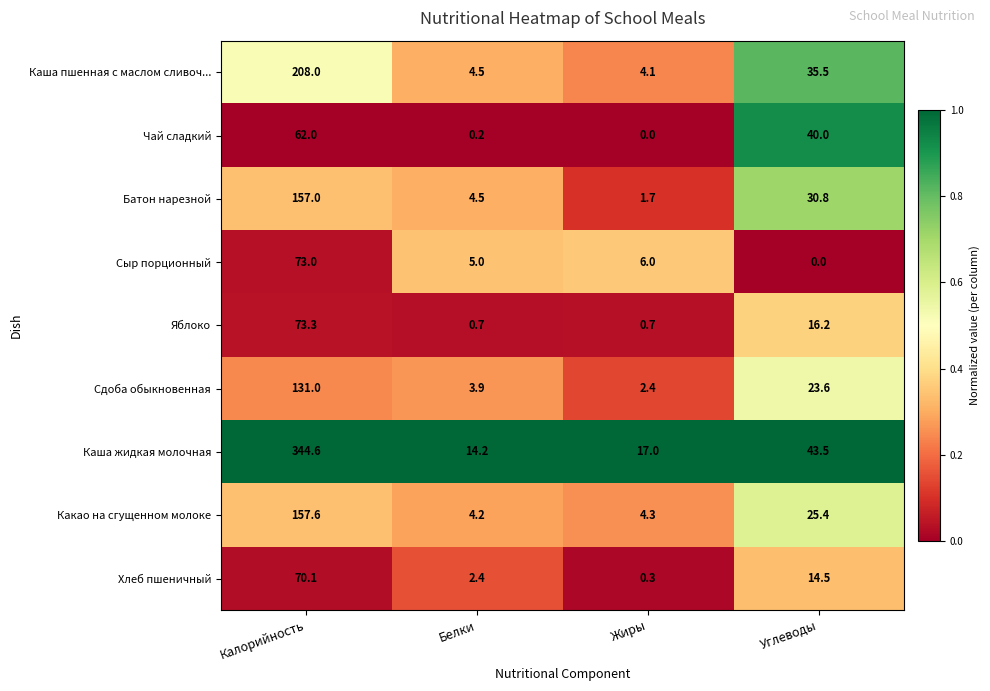

List the series in order of their peak value, highest first.

Каша жидкая молочная, Каша пшенная с маслом сливоч..., Какао на сгущенном молоке, Батон нарезной, Сдоба обыкновенная, Яблоко, Сыр порционный, Хлеб пшеничный, Чай сладкий